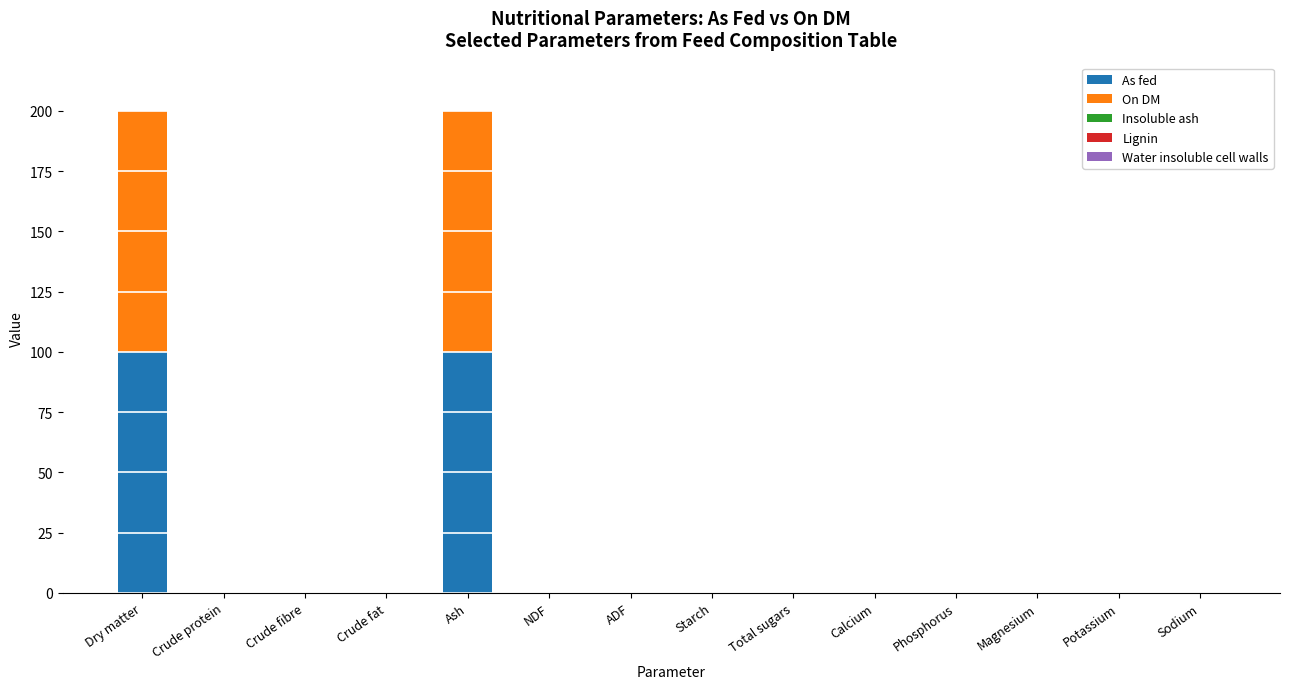

What is the total value across all series at Dry matter?

199.9